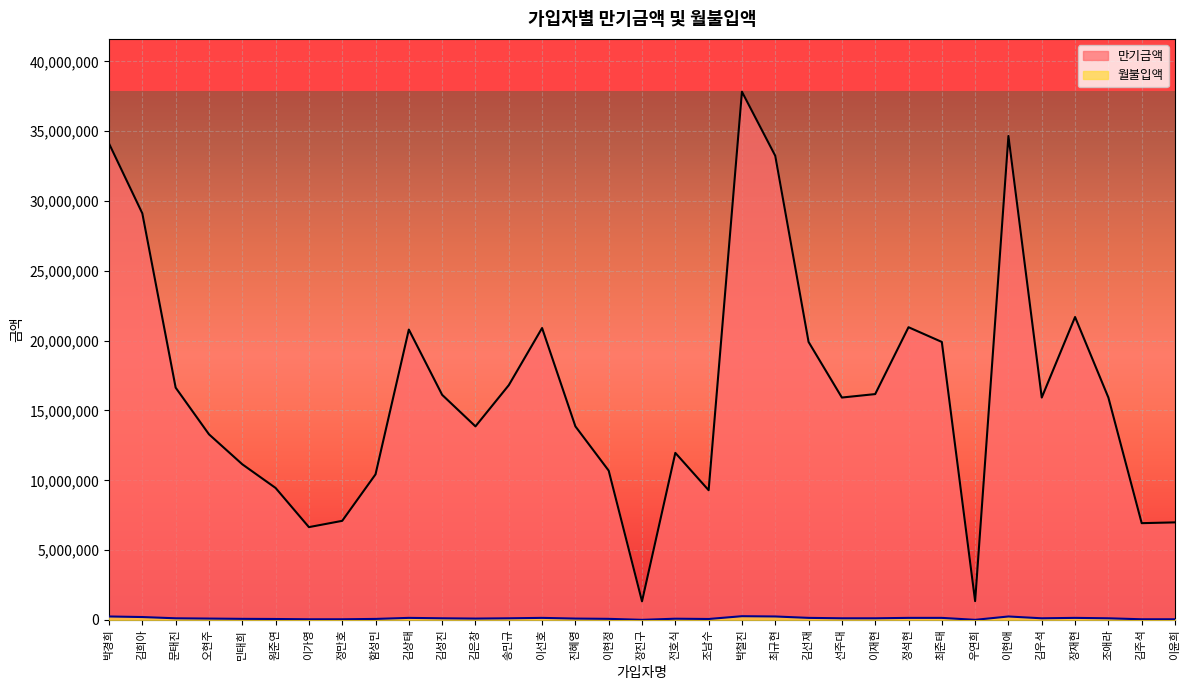

True or false: 만기금액 and 월불입액 intersect in this chart.

False